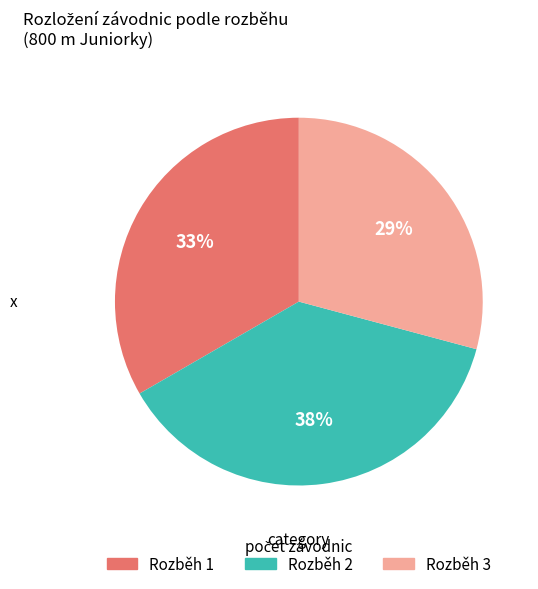

What percentage is the Rozběh 1 slice, to the nearest percent?

33%